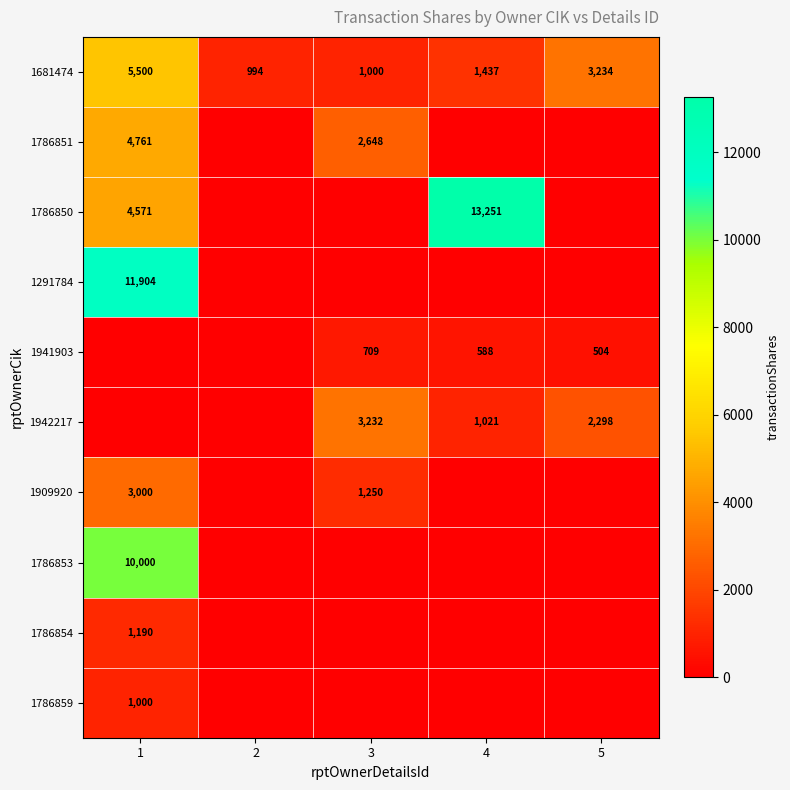

What is the difference between the 1681474 values at 5 and 3?

2234